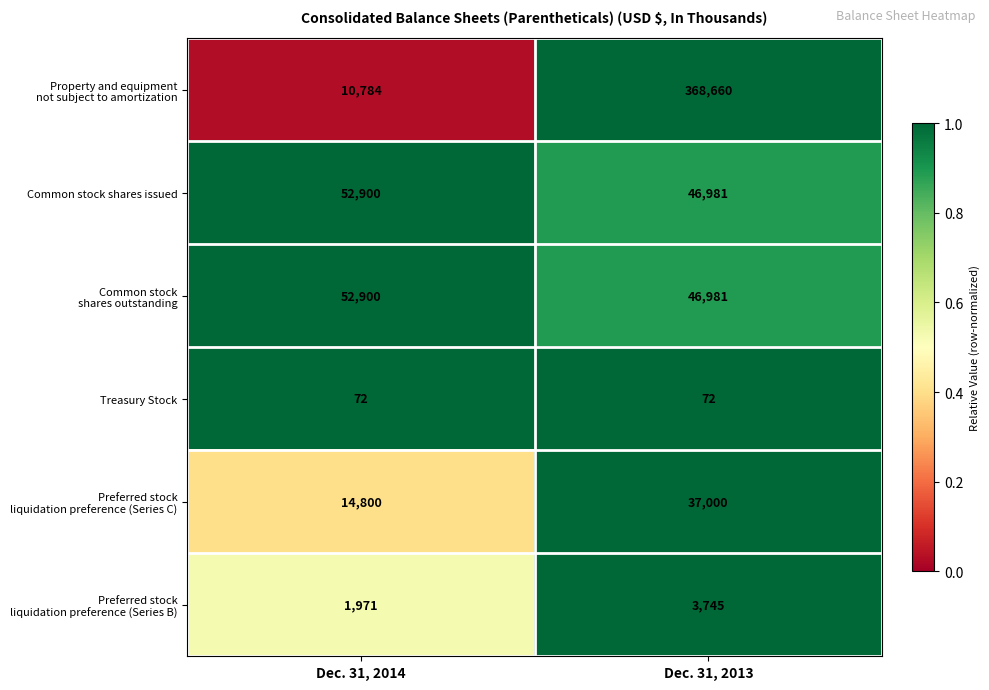

What is the minimum value shown in the chart?

72